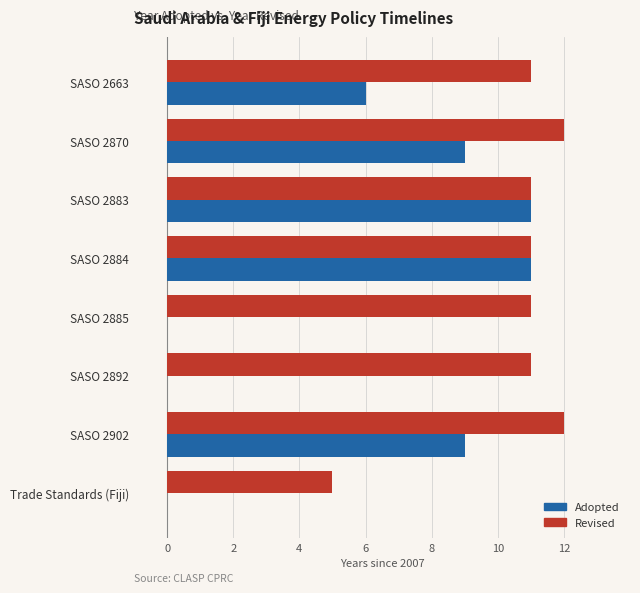

Which series has the largest total across all categories?

Revised